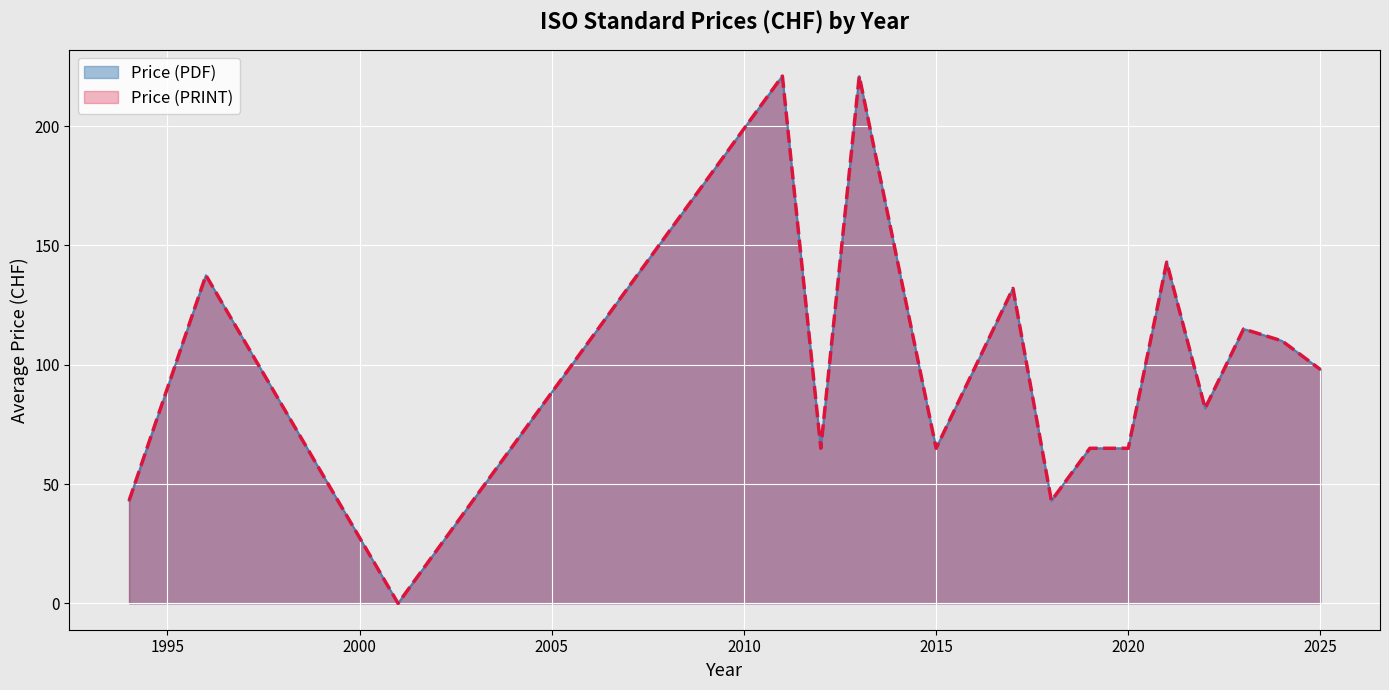

Which series has the largest range (max minus min)?

Price (PDF)